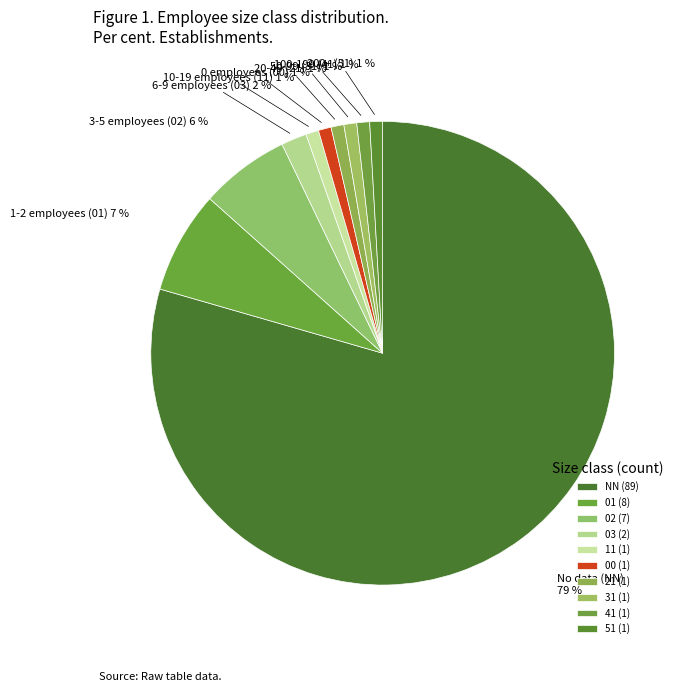

The 01 slice represents 1% of the pie. True or false?

False